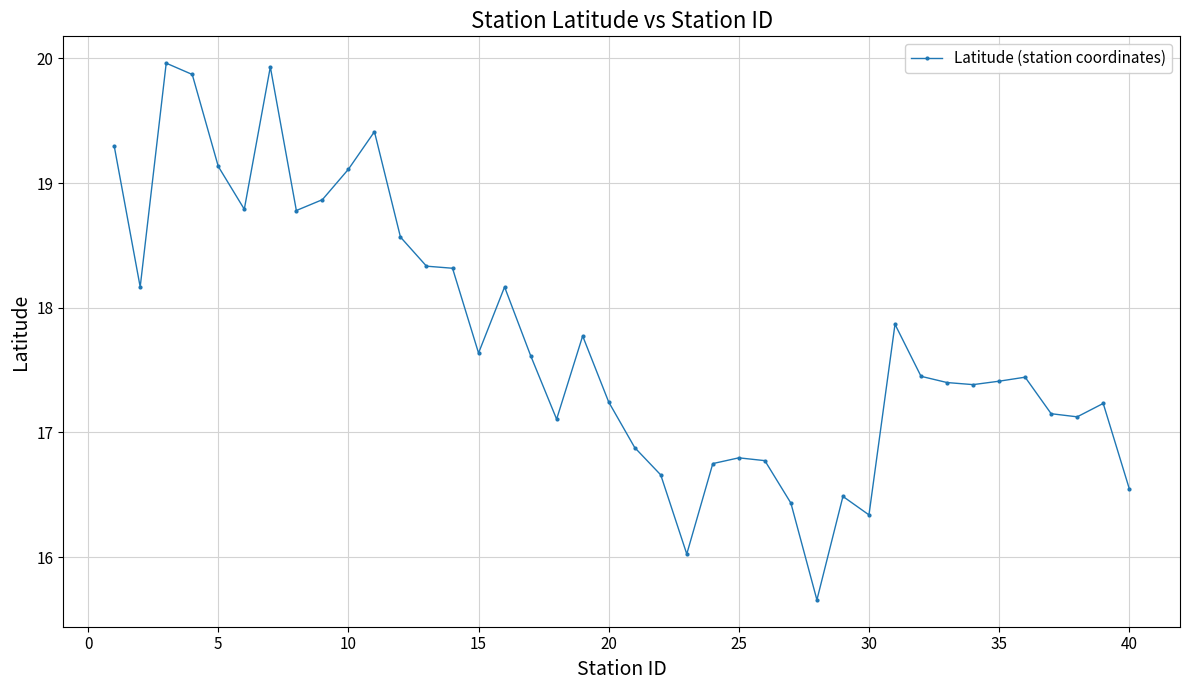

What is the smallest value displayed?

15.7